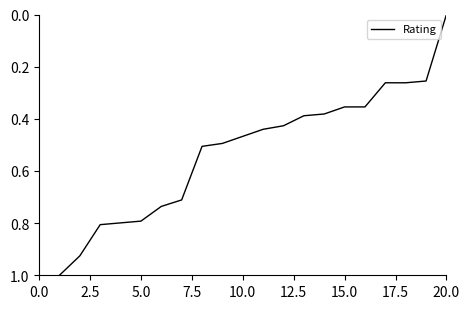

What is the maximum value shown in the chart?

1.0